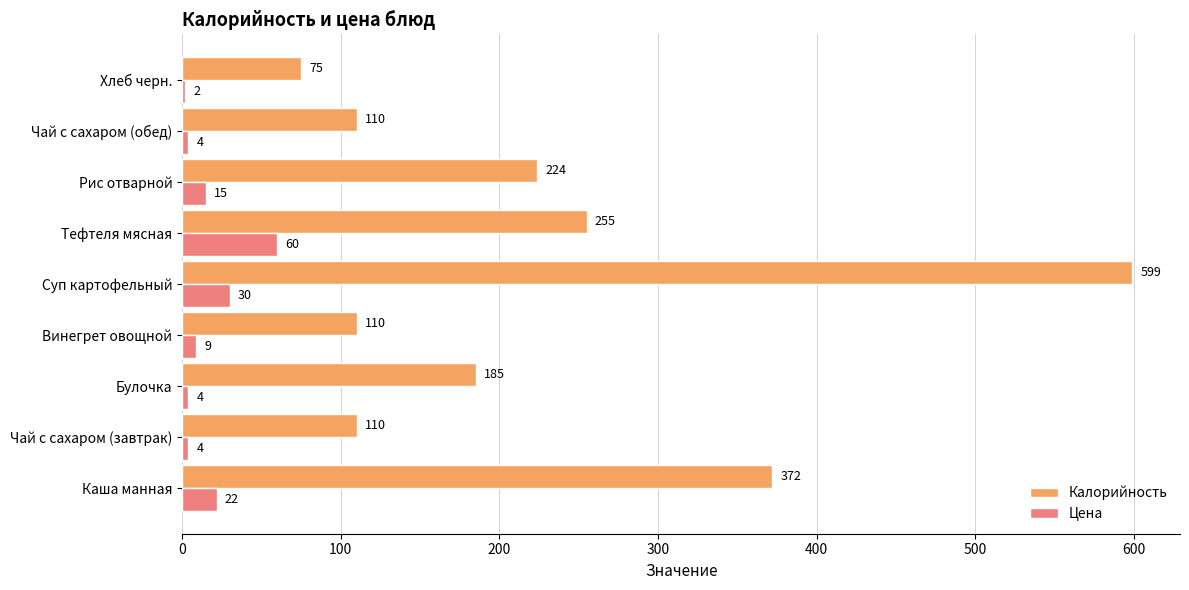

The Цена series shows 60 at Тефтеля мясная. True or false?

True